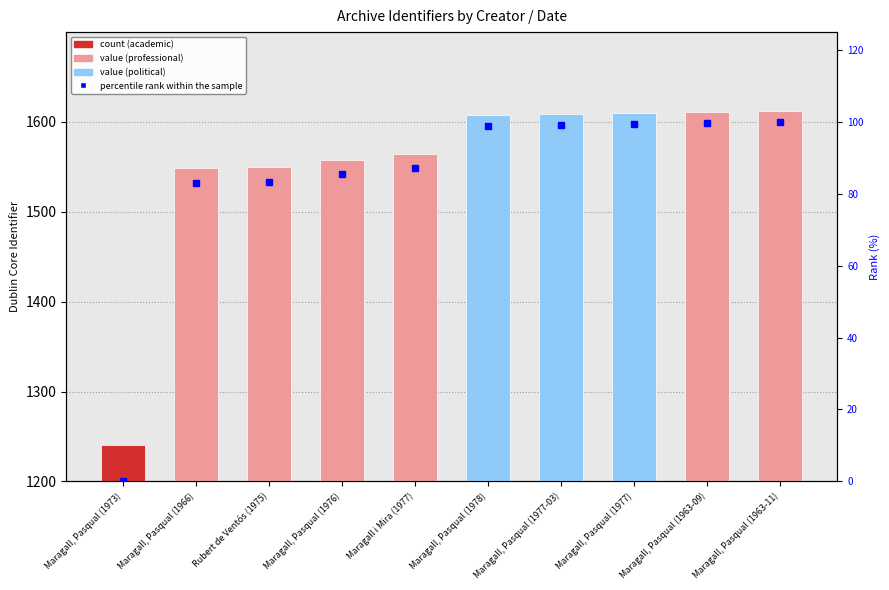

Which label corresponds to the smallest value in the chart?

Maragall, Pasqual (1973)